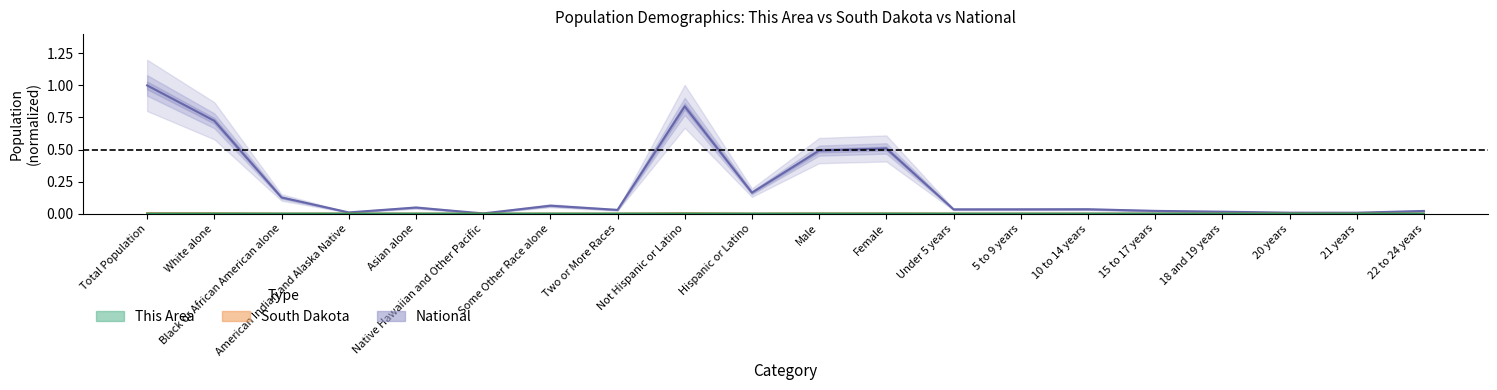

Between 15 to 17 years and 22 to 24 years, which series saw the biggest shift?

National